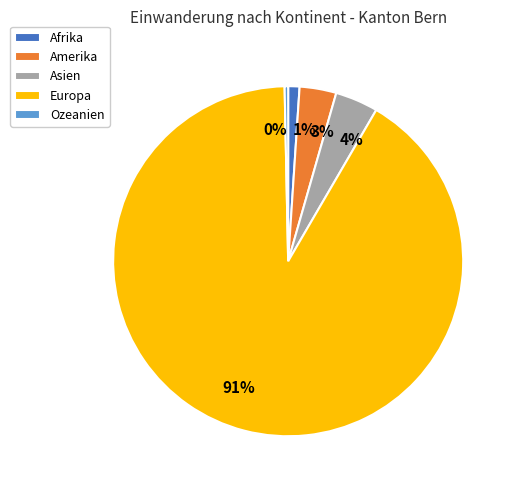

Is it true that Afrika is 16% of the pie?

False